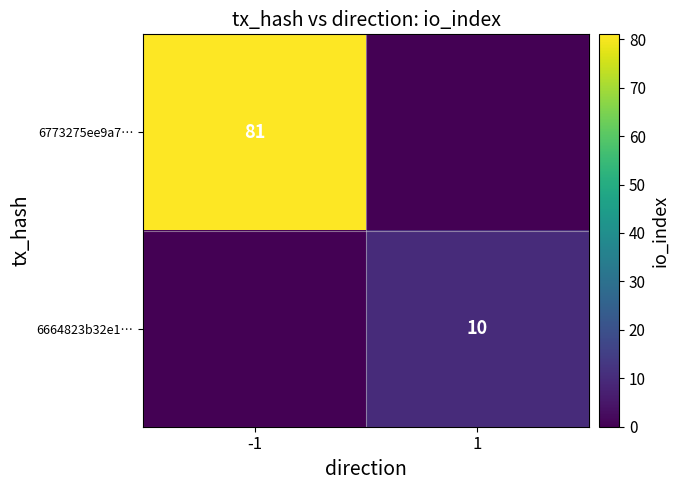

Is the value of 6664823b32e1… at 1 greater than the value of 6773275ee9a7… at -1?

No